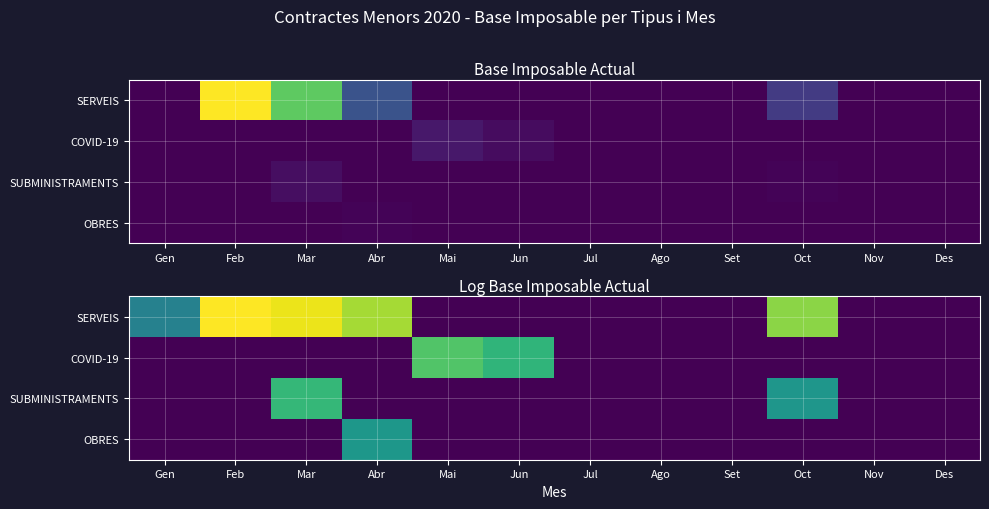

Which series has the largest range (max minus min)?

SERVEIS